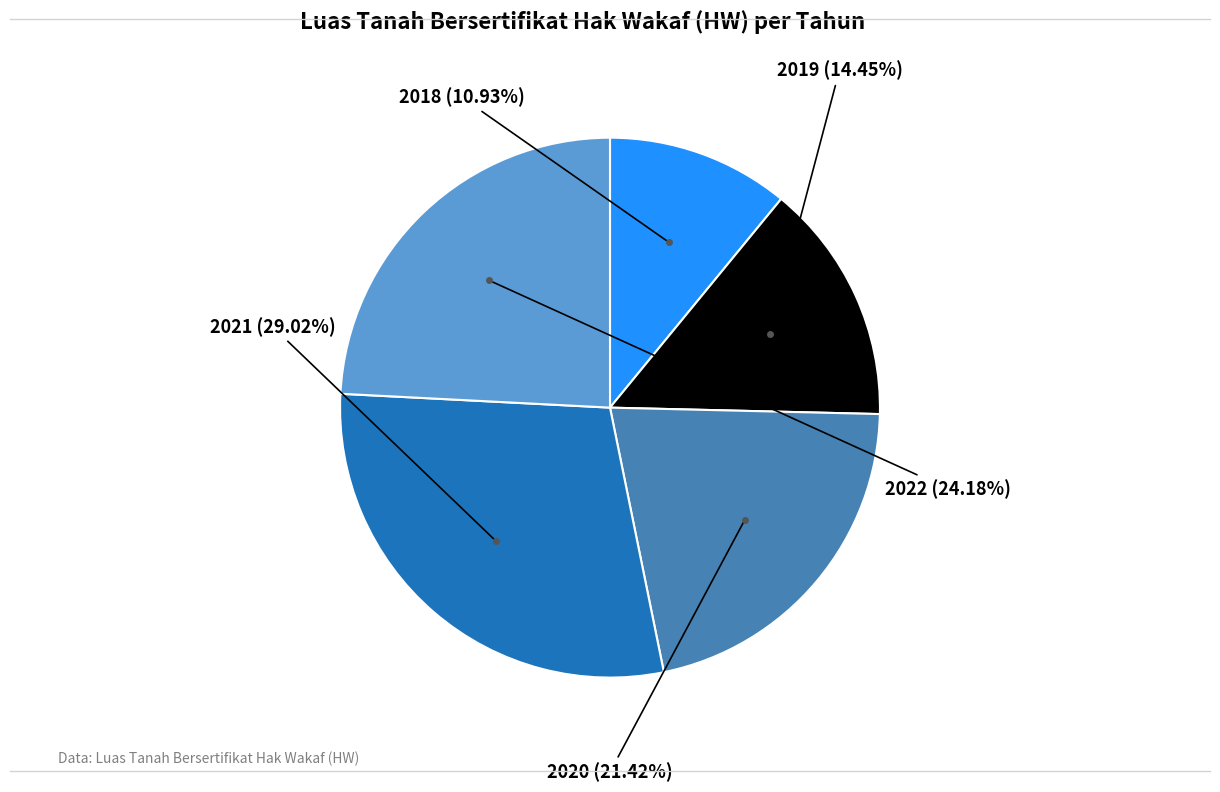

To the nearest percent, what percentage of the pie is 2021?

29%